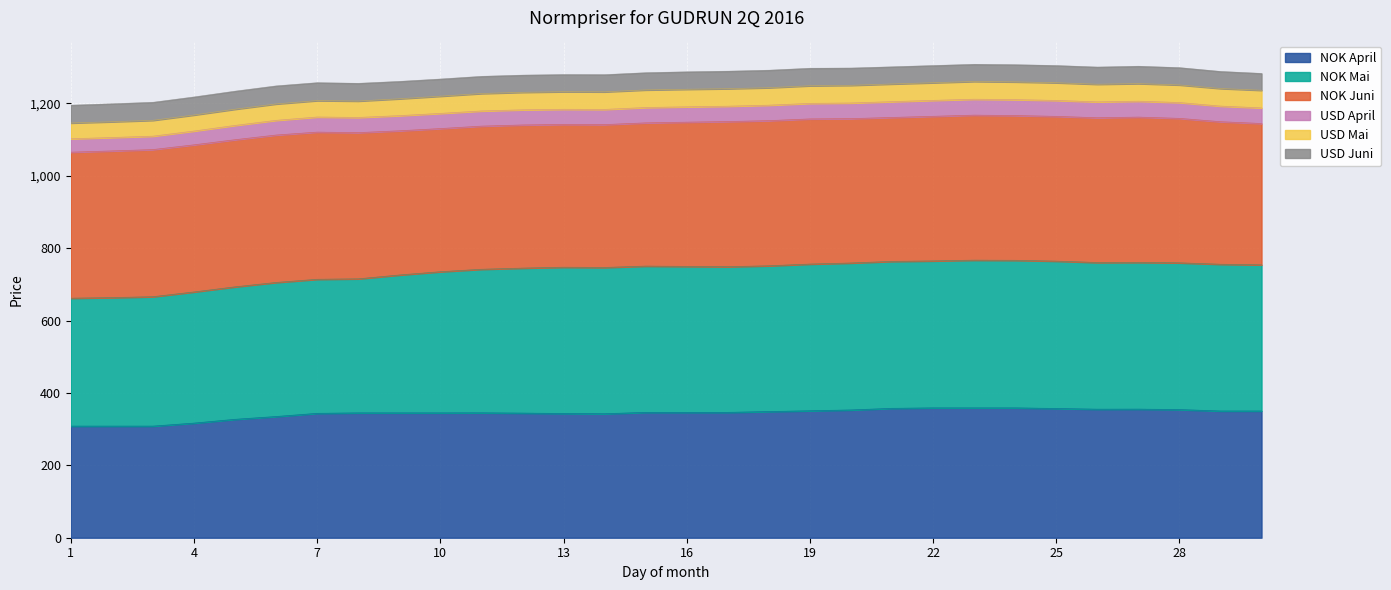

What is the highest value of the NOK April series?

358.8